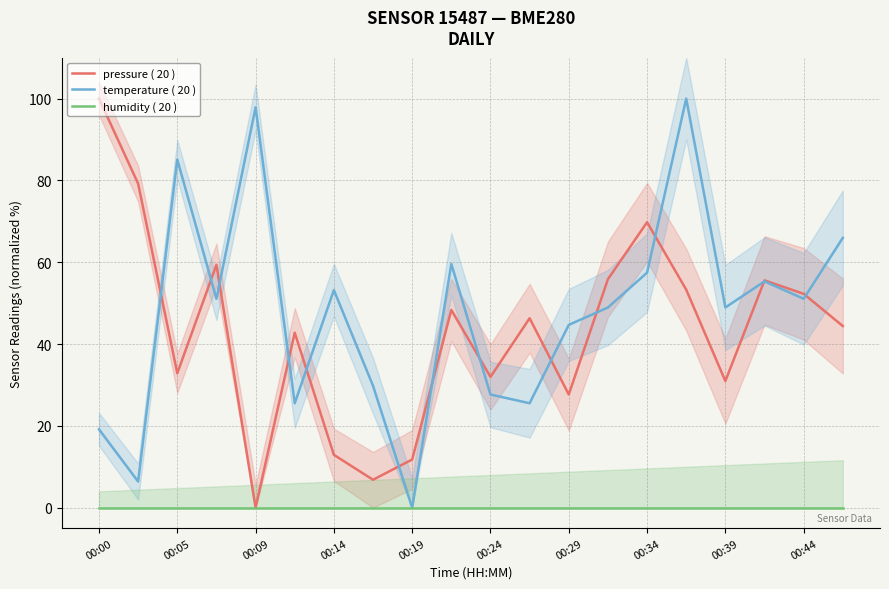

Reading left to right, extract all data points from this chart.

pressure ( 20 ): 100.0	79.2	32.9	59.4	0.0	42.8	12.9	6.8	11.8	48.3	32.0	46.3	27.7	55.8	69.8	53.3	31.0	55.6	52.3	44.4
temperature ( 20 ): 19.1	6.4	85.1	51.1	97.9	25.5	53.2	29.8	0.0	59.6	27.7	25.5	44.7	48.9	57.4	100.0	48.9	55.3	51.1	66.0
humidity ( 20 ): 0.0	0.0	0.0	0.0	0.0	0.0	0.0	0.0	0.0	0.0	0.0	0.0	0.0	0.0	0.0	0.0	0.0	0.0	0.0	0.0